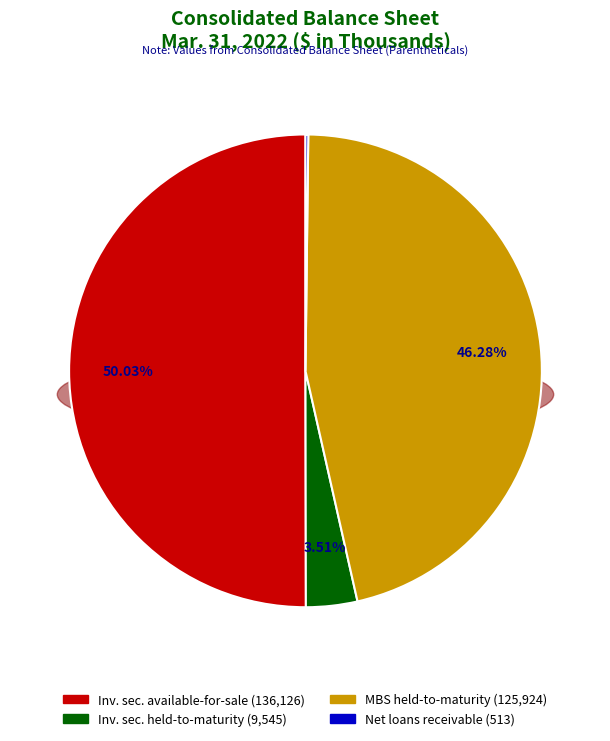

Is it true that Mortgage-backed securities held-to-maturity is 46% of the pie?

True